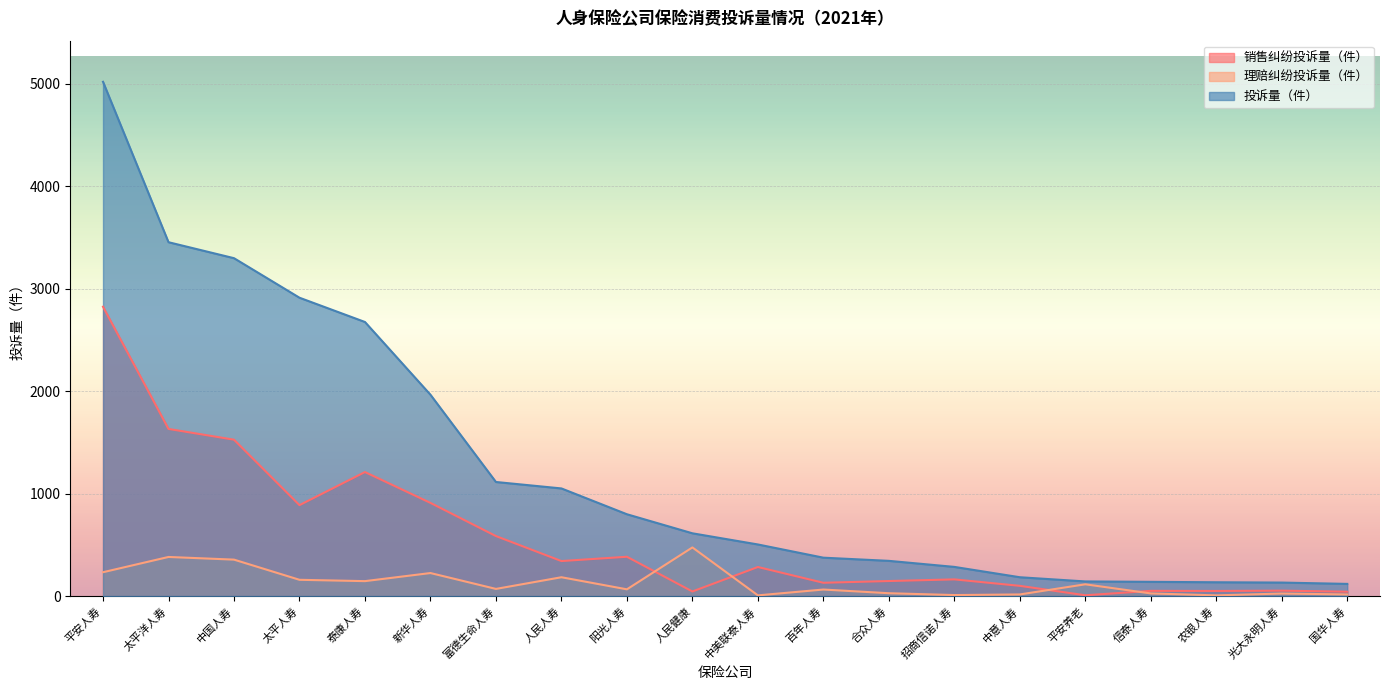

How many lines are shown in the chart?

3